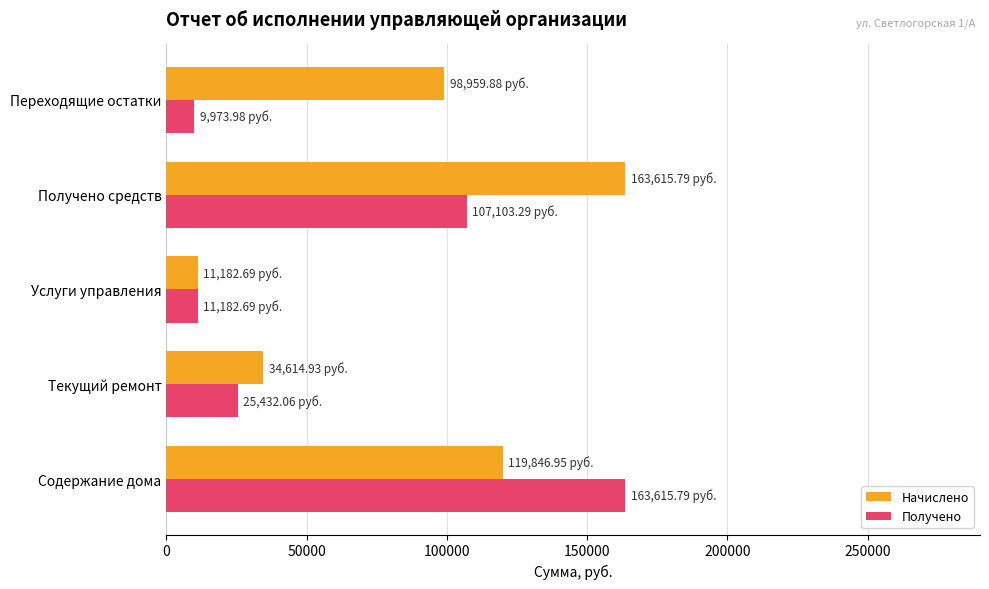

List the series in order of their overall mean, highest first.

Начислено, Получено